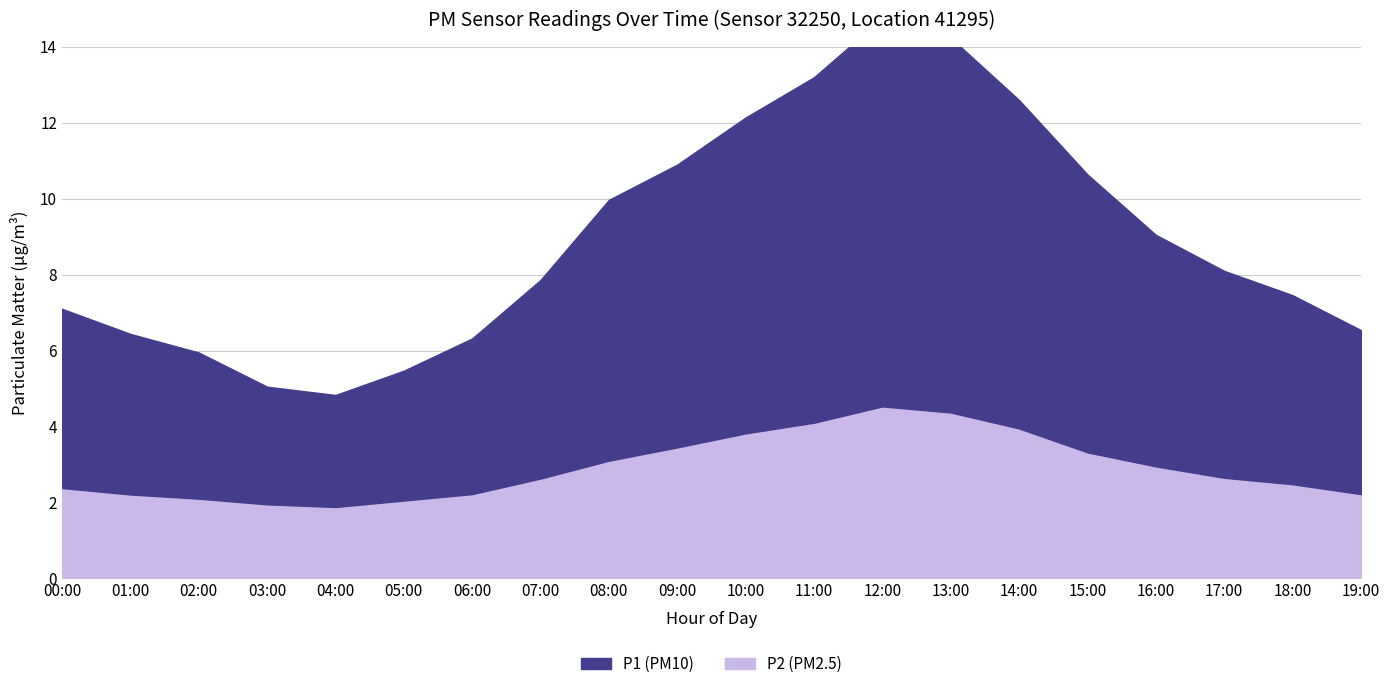

True or false: P2 has a value of 3.0 at 16:00.

True